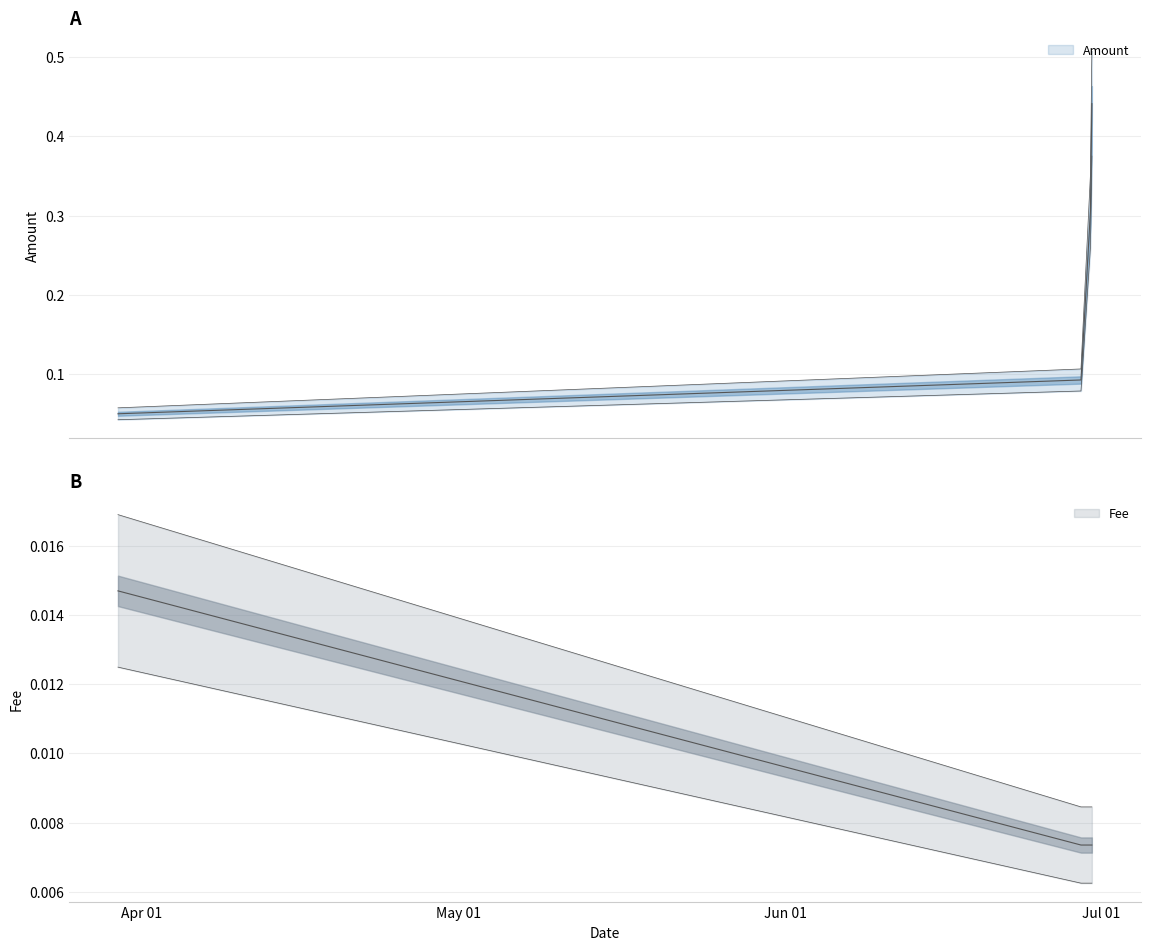

Count the number of data series in this chart.

2